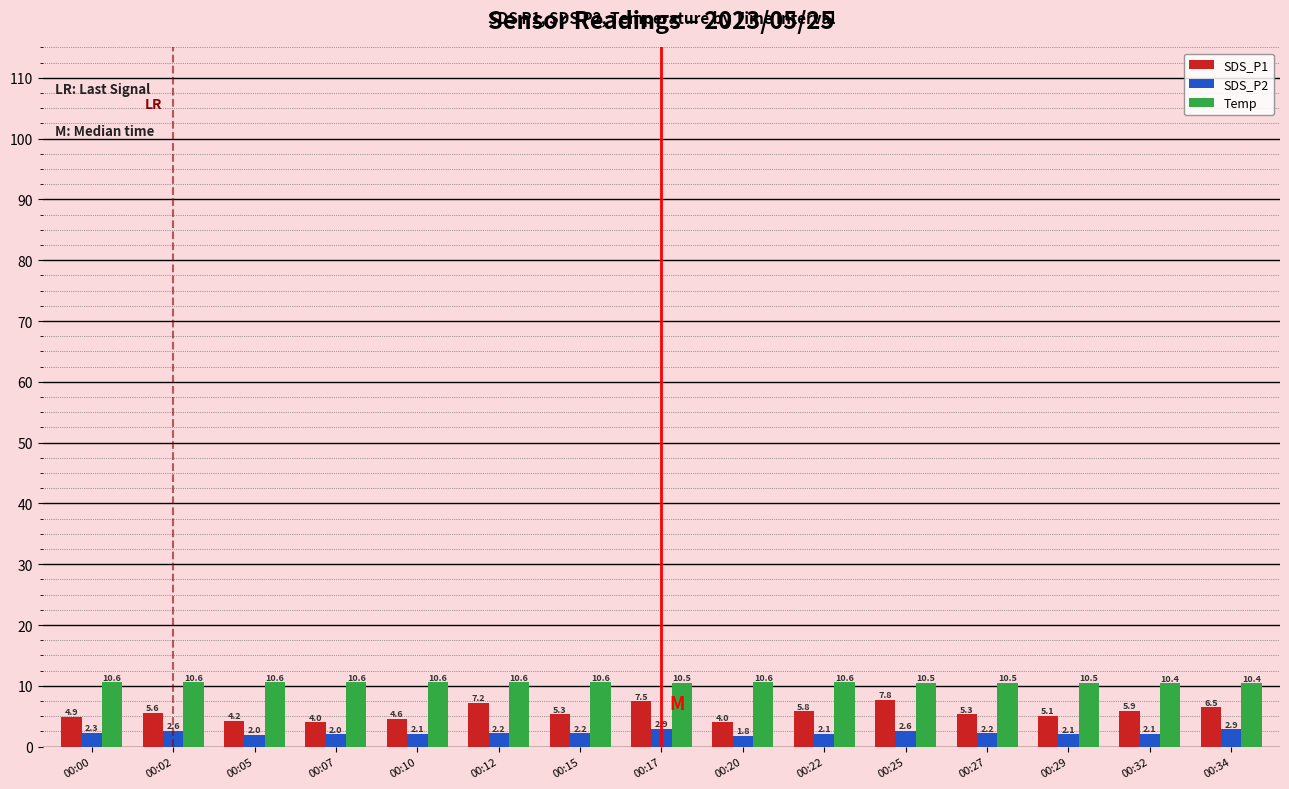

Is the value of Temp at 00:22 greater than the value of SDS_P2 at 00:02?

Yes